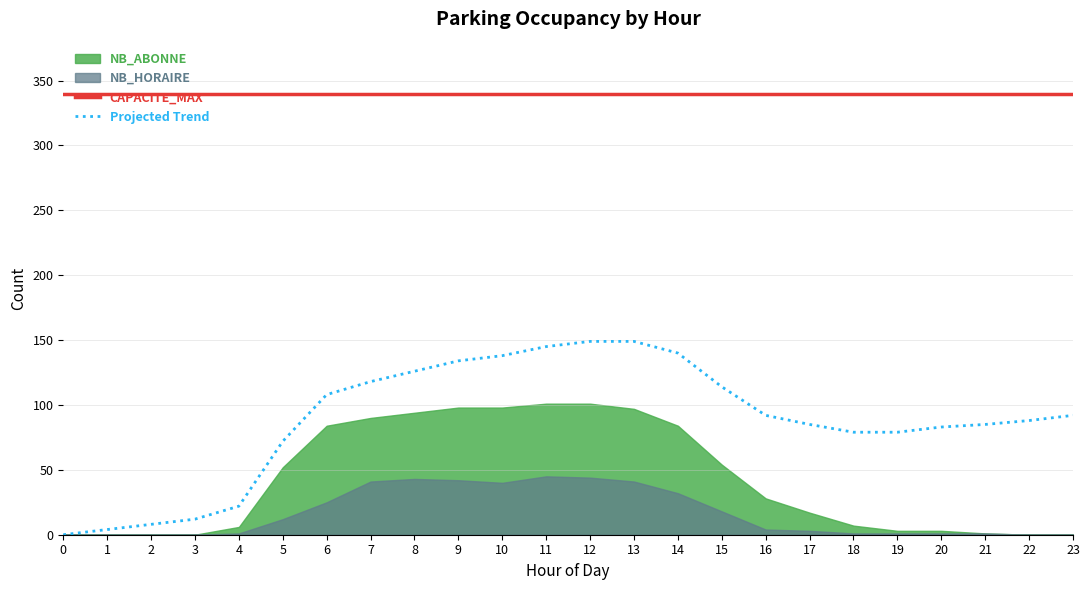

The value of CAPACITE_MAX at 13 is 79. True or false?

False